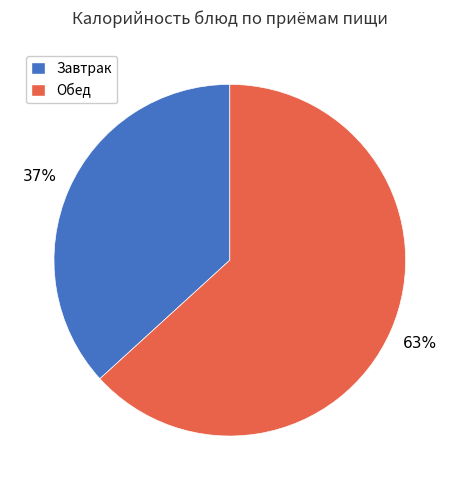

To the nearest percent, what is the average slice percentage?

50%